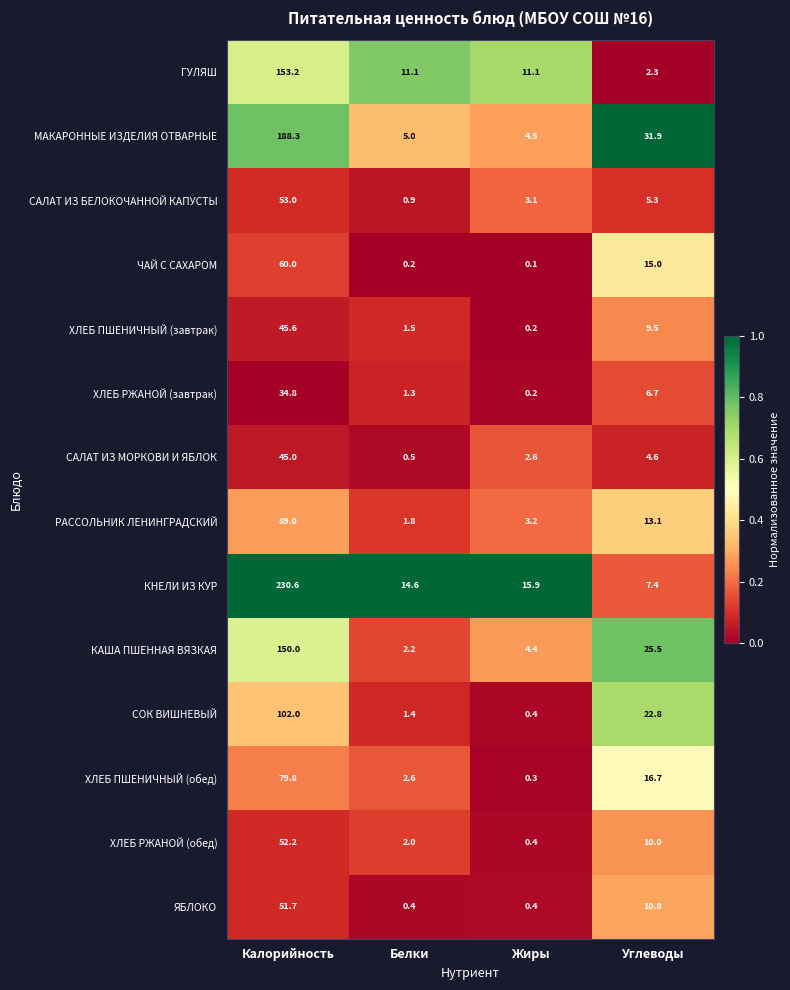

How many data points does each series have?

4